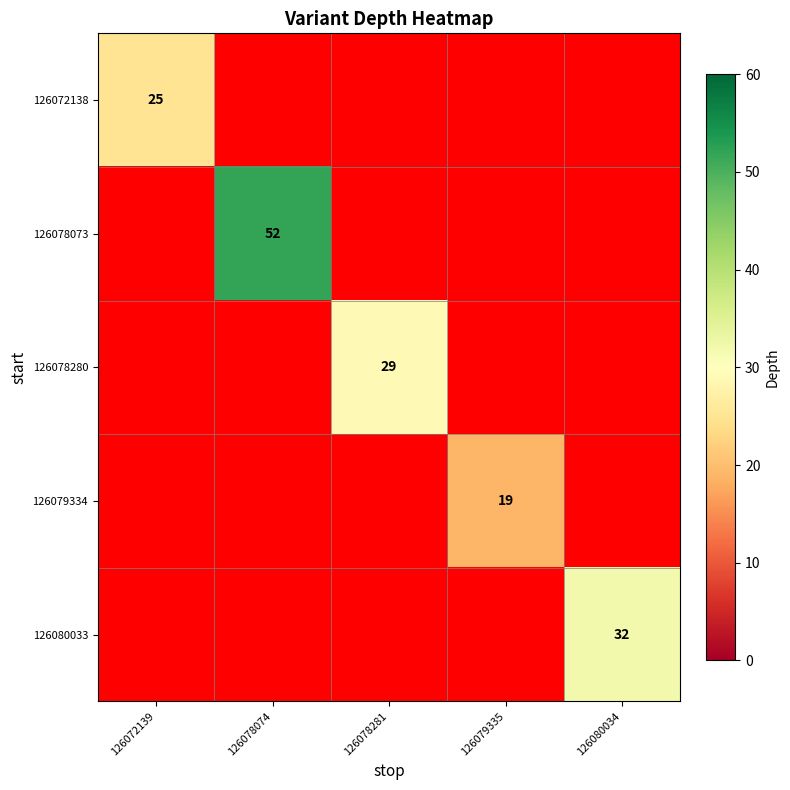

True or false: 126078280 has a value of 10 at 126078281.

False